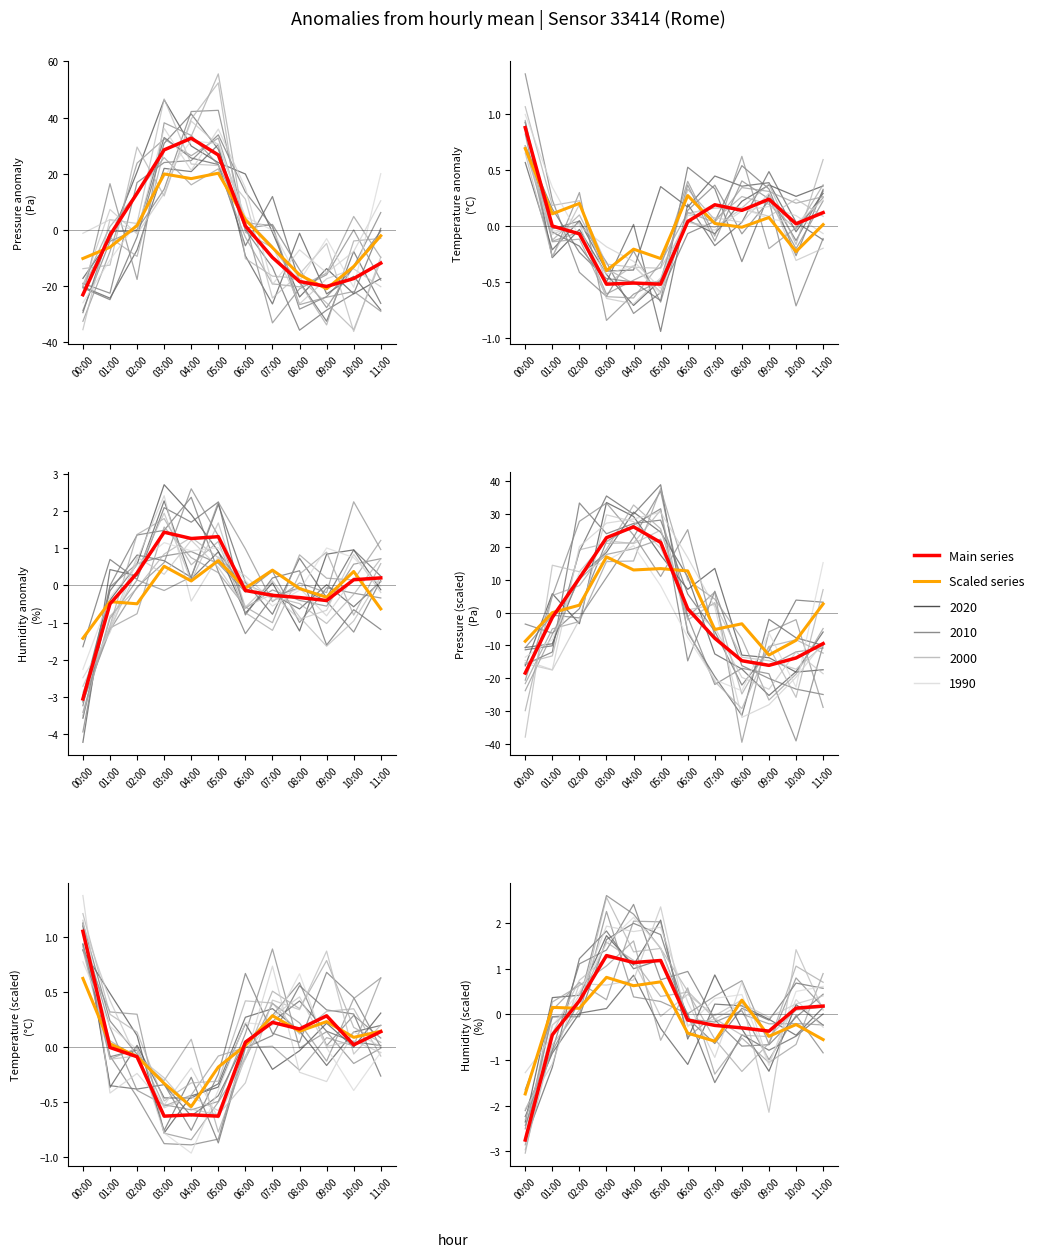

Rank the series at 06:00 from highest to lowest value.

pressure, temperature, humidity